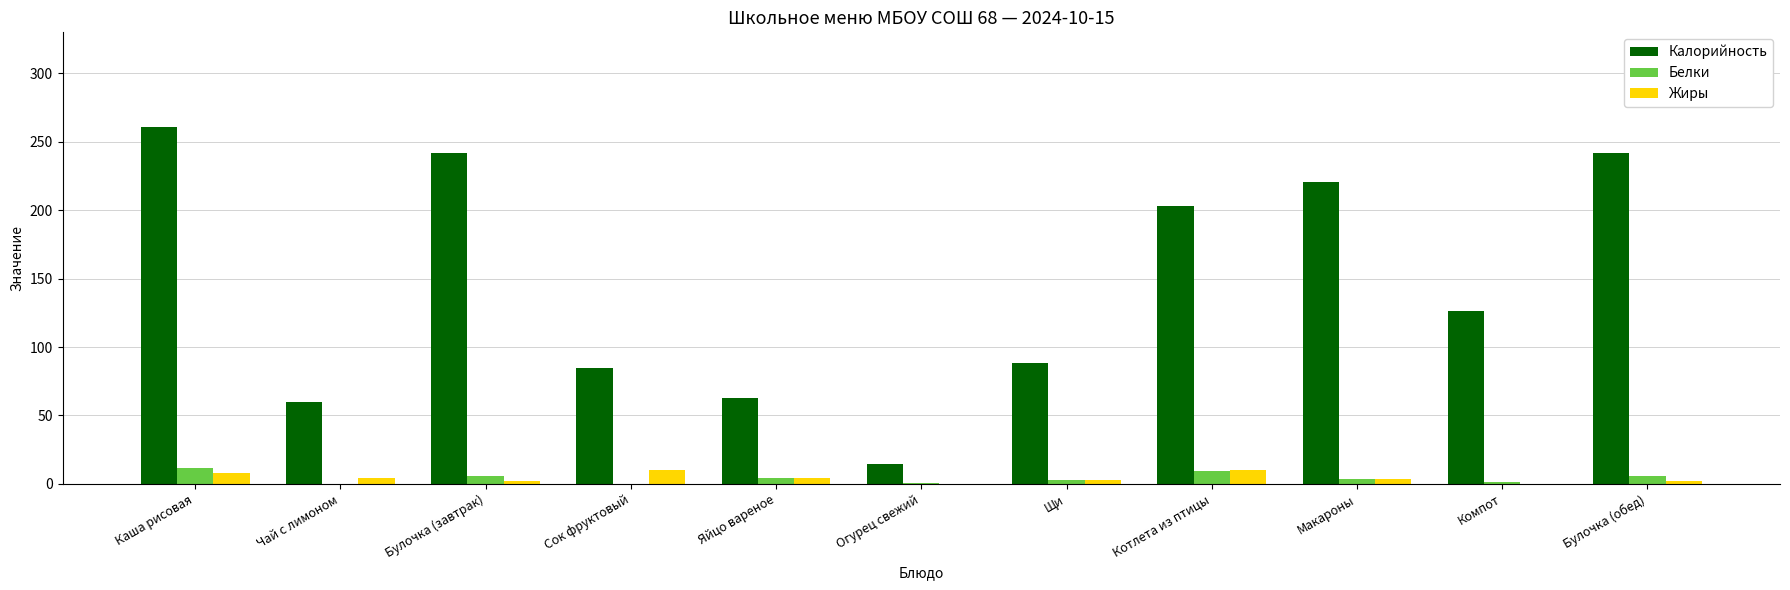

What is the maximum value shown in the chart?

261.0